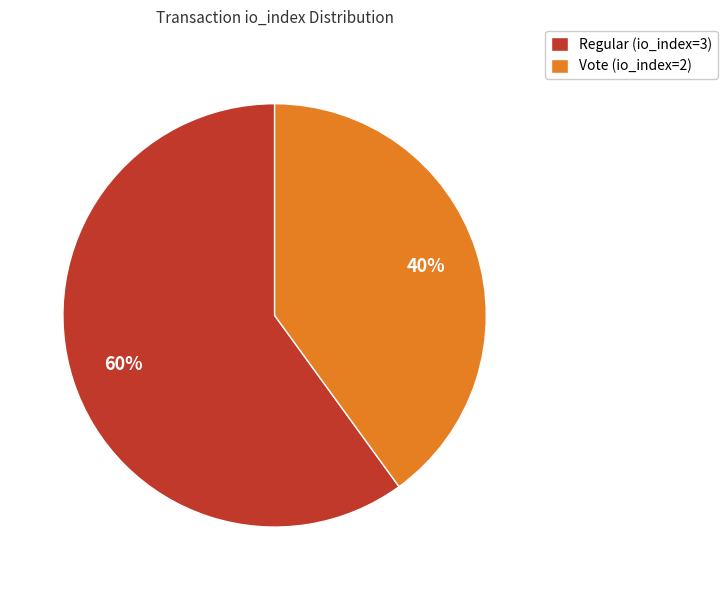

Combined, do Vote (io_index=2) and Regular (io_index=3) account for over 50%?

Yes